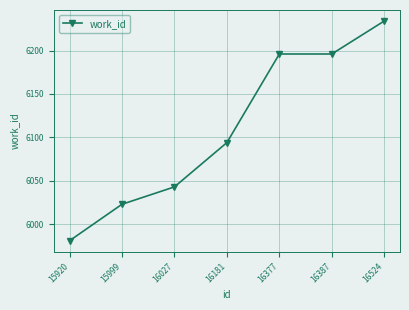

Which has a higher value, 15920 or 16377?

16377